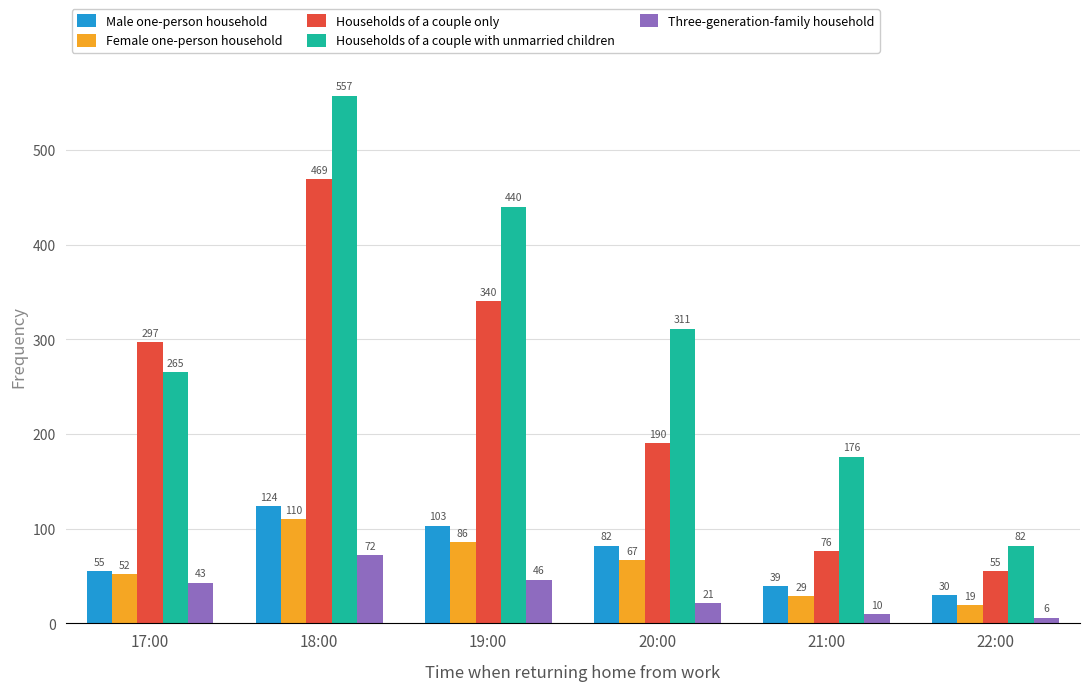

What is the label of the 4th bar from the right?

19:00